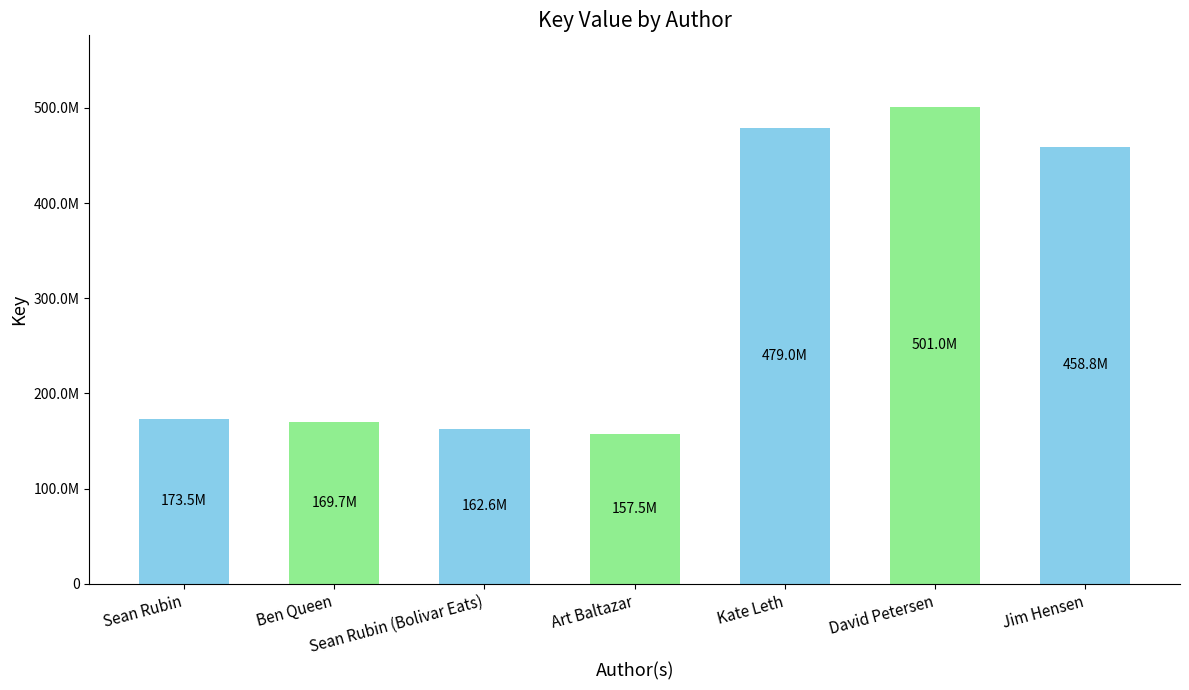

Does the chart contain any negative values?

No